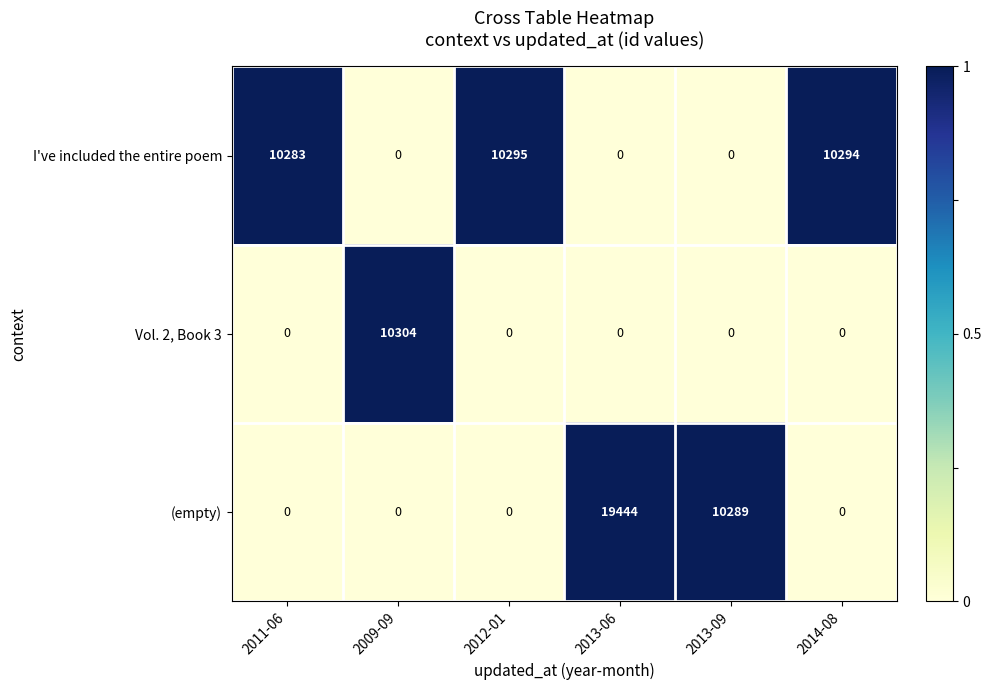

Reading right to left, extract all data points from this chart.

I've included the entire poem: 10294	0	0	10295	0	10283
Vol. 2, Book 3: 0	0	0	0	10304	0
(empty): 0	10289	19444	0	0	0